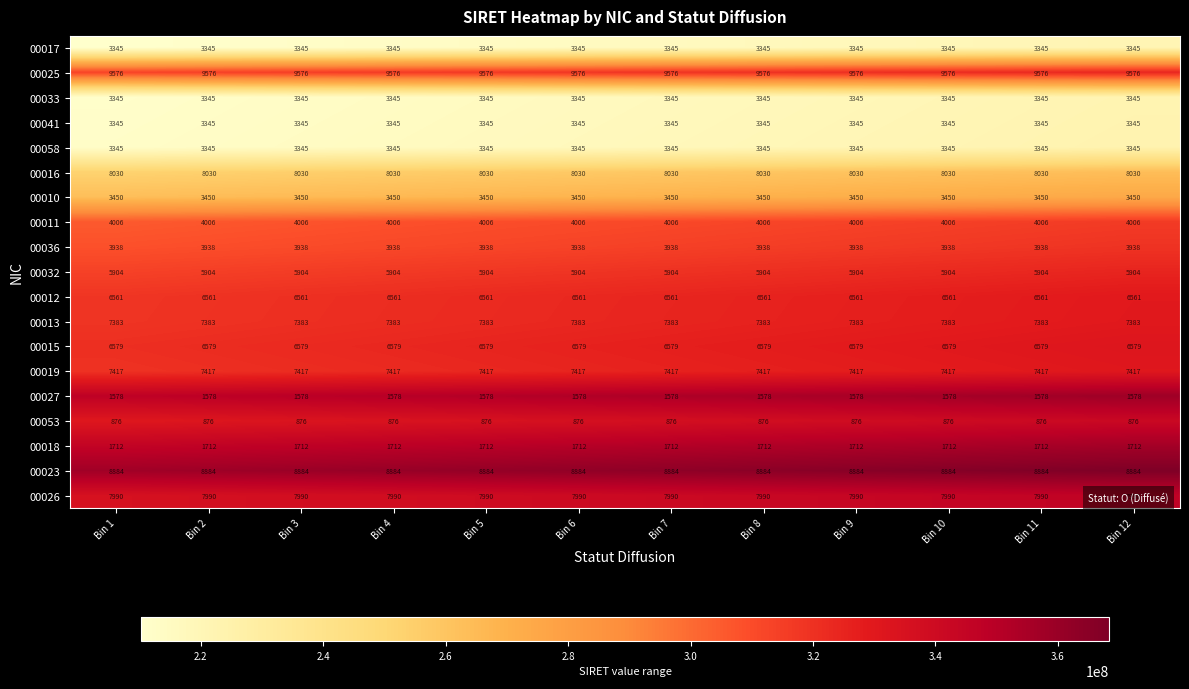

What is the average value of the 00015 series?

6579